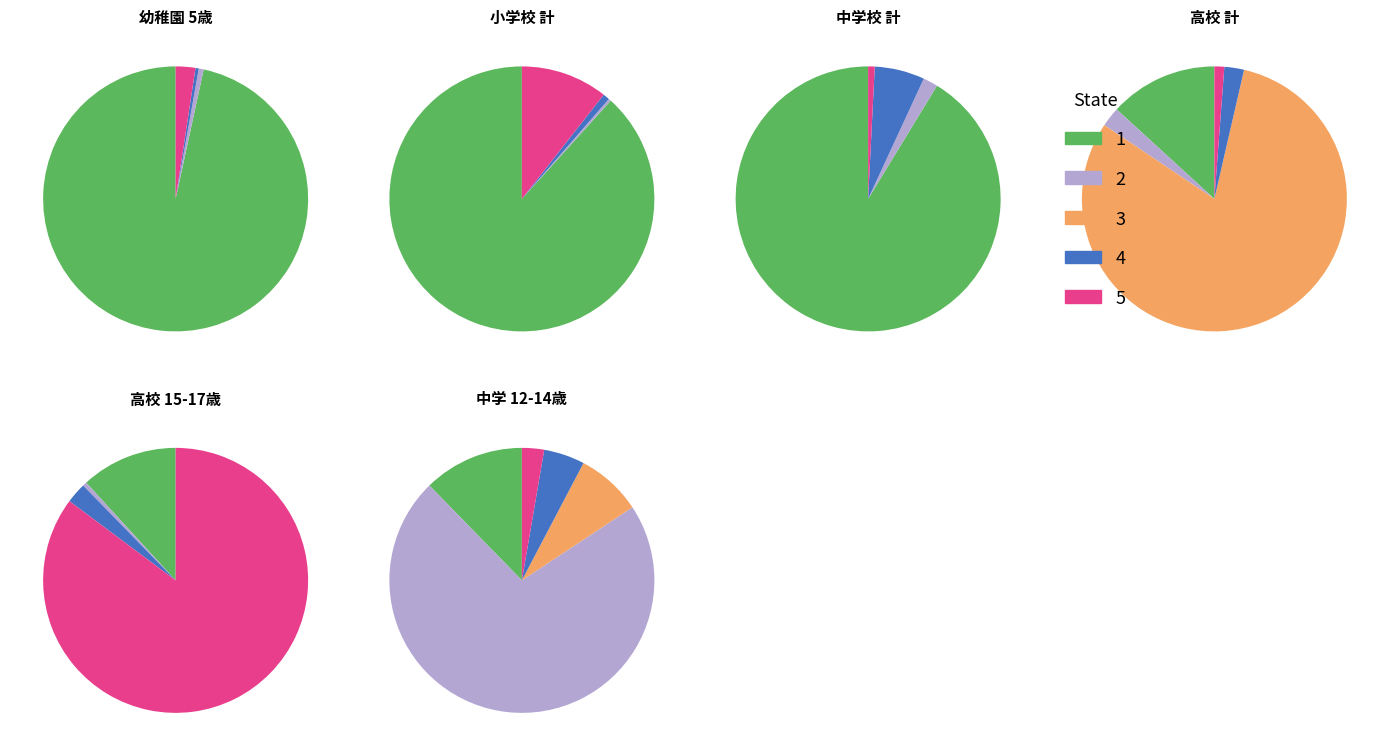

Which category has the biggest portion of the pie?

2